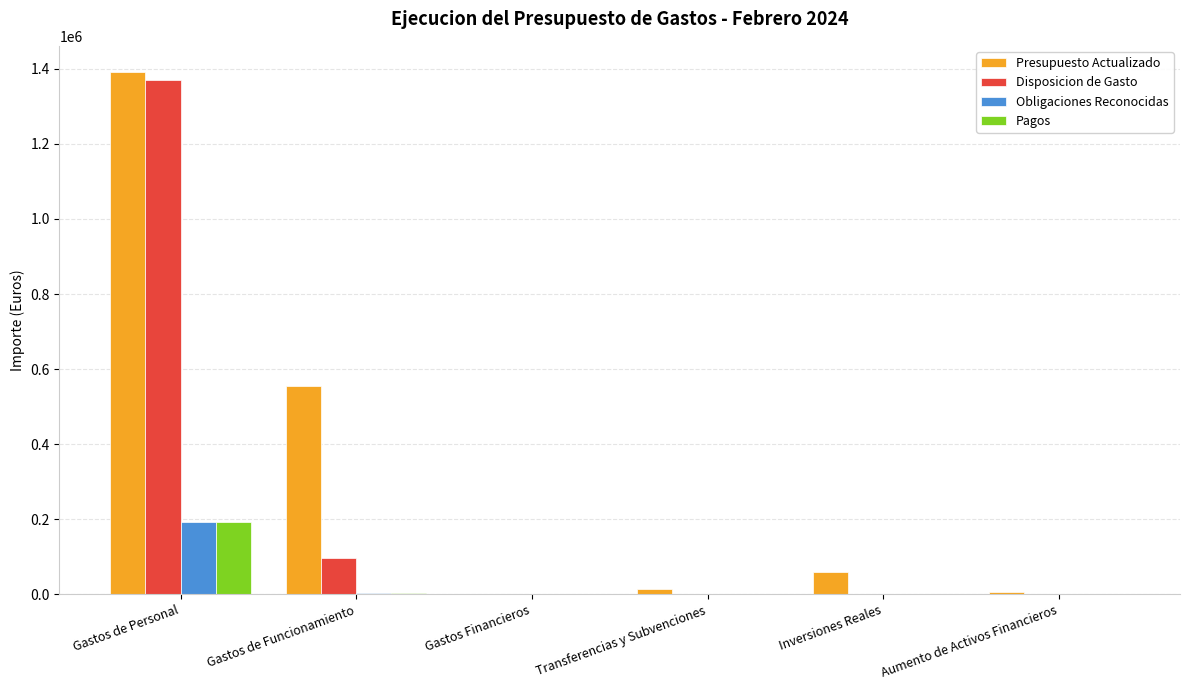

True or false: Pagos has a value of 0.0 at Aumento de Activos Financieros.

True